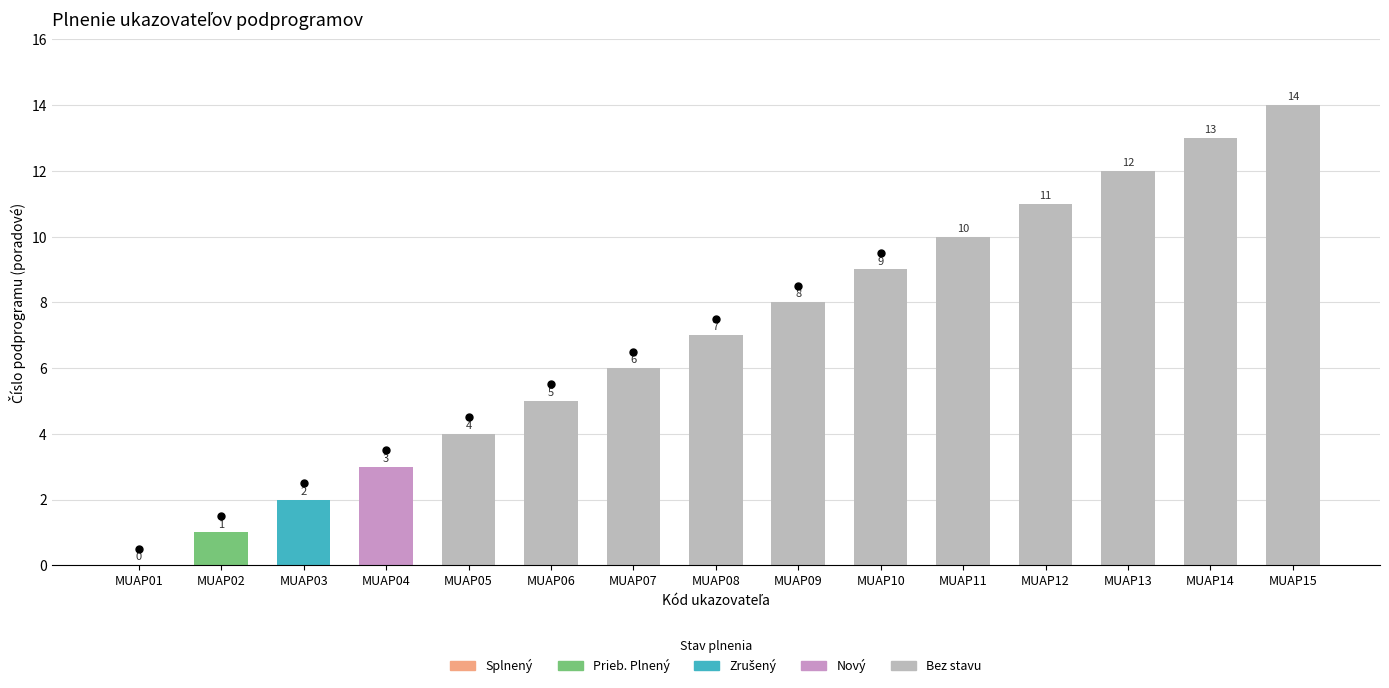

What is the change in value from MUAP06 to MUAP08?

+2